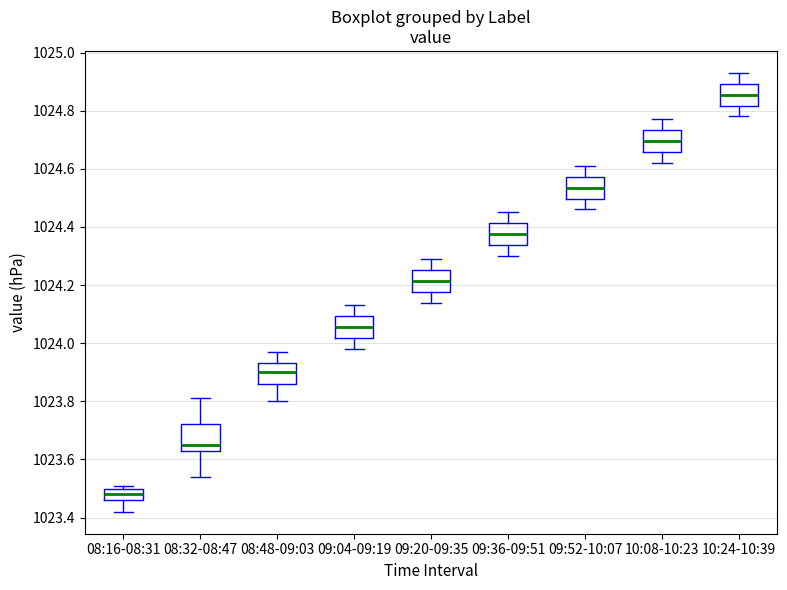

Reading left to right, transcribe this box plot: for each box, give where its median line is, the range the box spans, and where its two whiskers end, as read against the y-axis. The values are not printed on the chart, so give them approximately, as read against the axis.

08:16-08:31: median 1023.48, box 1023.46 to 1023.50, whiskers 1023.42 to 1023.52
08:32-08:47: median 1023.66, box 1023.62 to 1023.72, whiskers 1023.54 to 1023.82
08:48-09:03: median 1023.90, box 1023.86 to 1023.94, whiskers 1023.80 to 1023.98
09:04-09:19: median 1024.06, box 1024.02 to 1024.10, whiskers 1023.98 to 1024.14
09:20-09:35: median 1024.22, box 1024.18 to 1024.26, whiskers 1024.14 to 1024.30
09:36-09:51: median 1024.38, box 1024.34 to 1024.42, whiskers 1024.30 to 1024.46
09:52-10:07: median 1024.54, box 1024.50 to 1024.58, whiskers 1024.46 to 1024.62
10:08-10:23: median 1024.70, box 1024.66 to 1024.74, whiskers 1024.62 to 1024.78
10:24-10:39: median 1024.86, box 1024.82 to 1024.90, whiskers 1024.78 to 1024.94